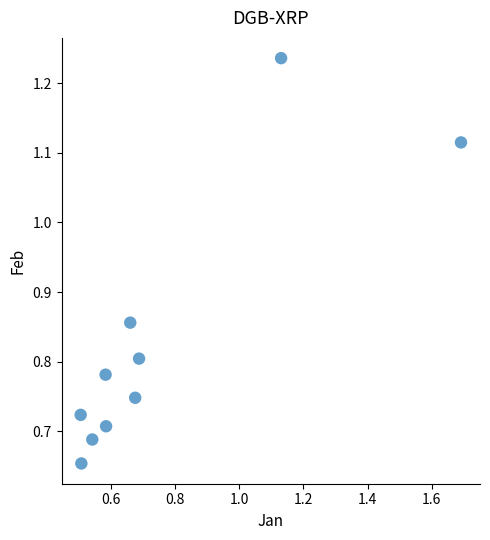

What is the range of Y values (max minus min)?

0.6